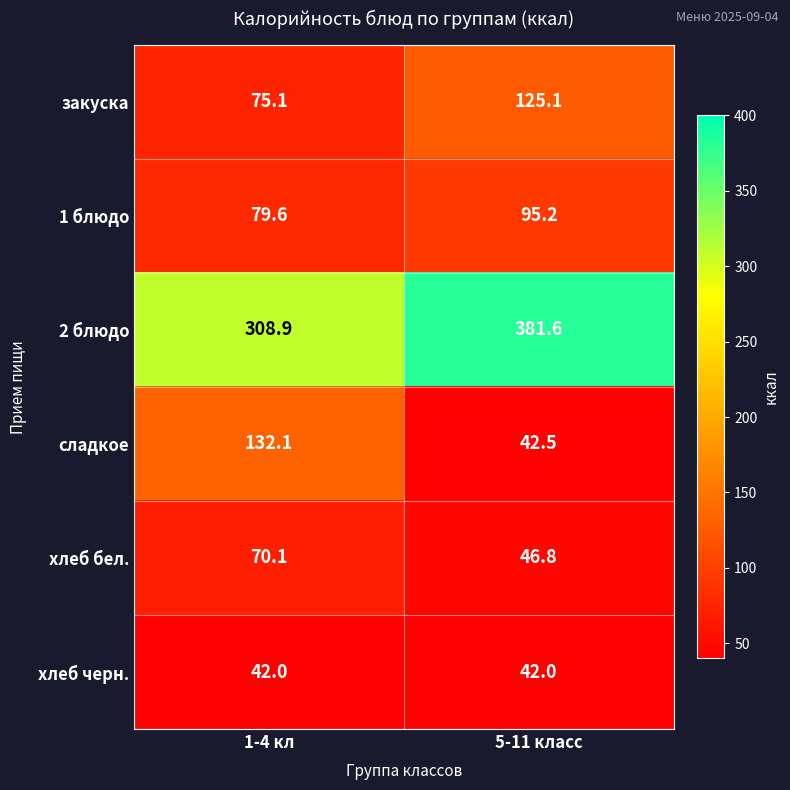

The хлеб черн. series shows 21.9 at 1-4 кл. True or false?

False